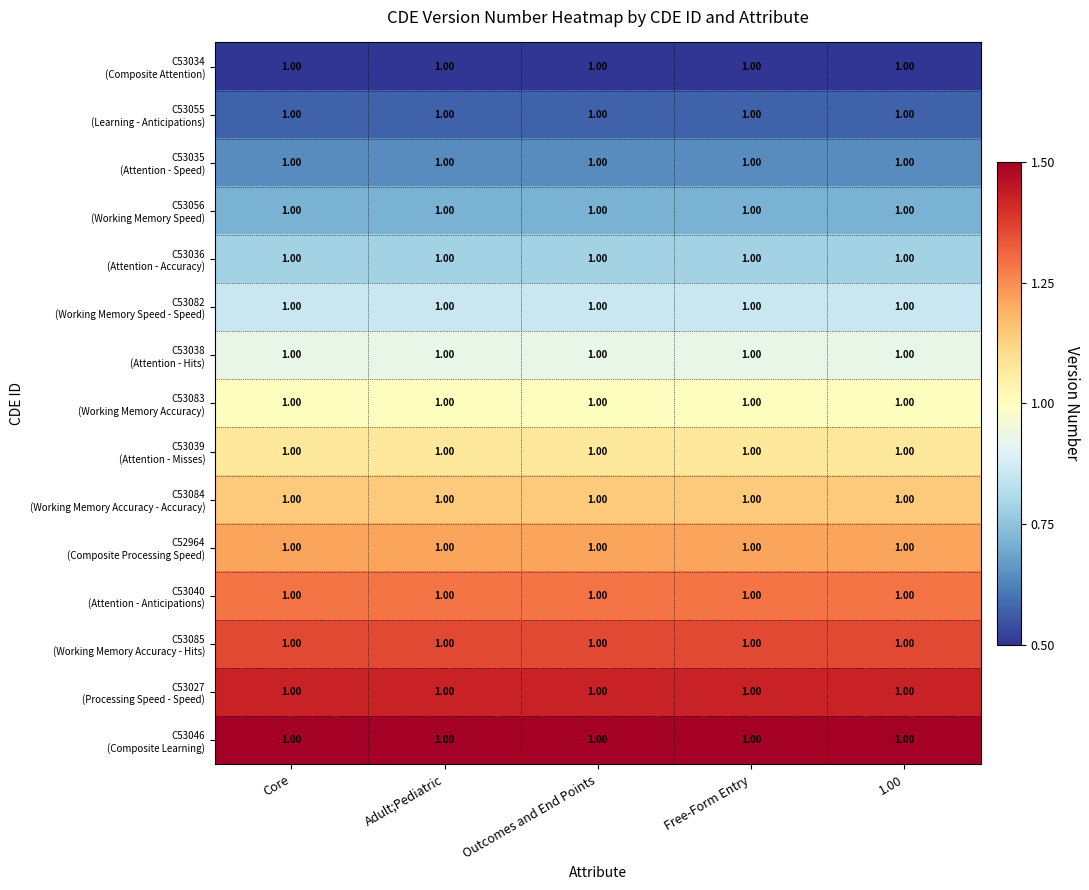

Rank the categories by C53082 (Working Memory Speed - Speed) value from lowest to highest.

Core, Adult;Pediatric, Outcomes and End Points, Free-Form Entry, 1.00